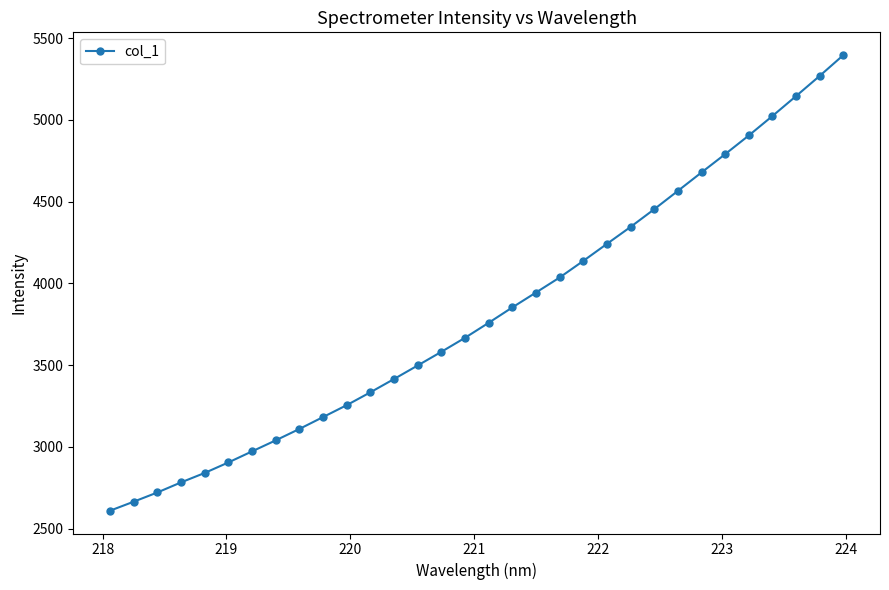

True or false: there are more than 2 points higher than both neighbors.

False